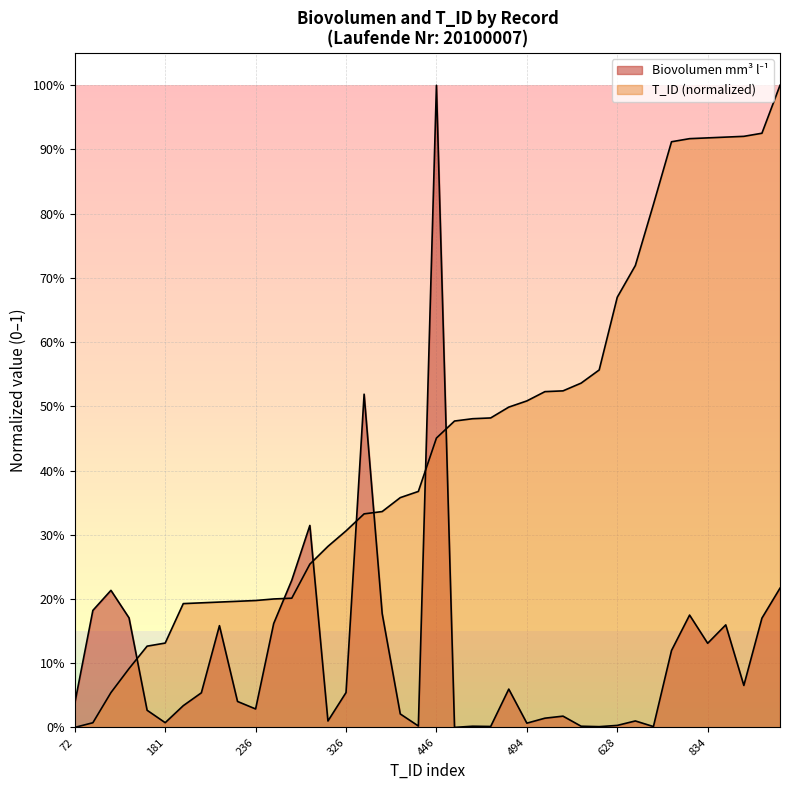

What is the average value of the Biovolumen mm3 l-1 series?

0.1